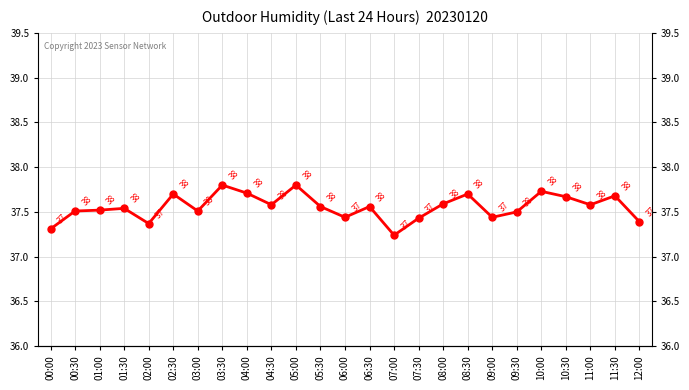

How many points are higher than both their immediate neighbors (excluding endpoints)?

8